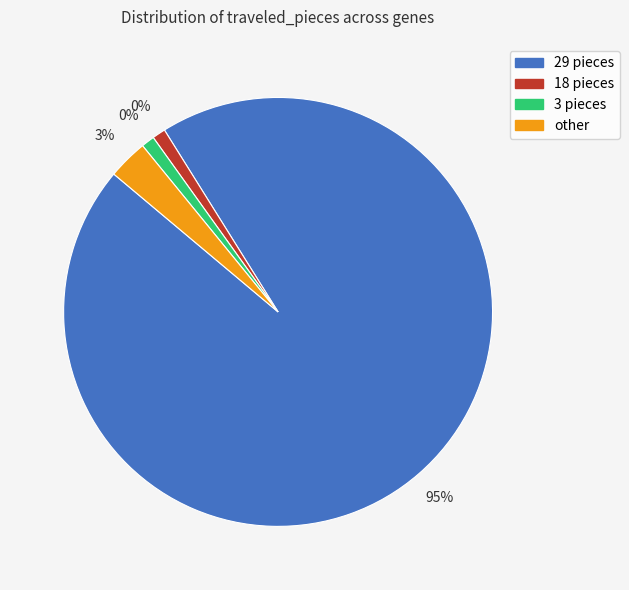

How many segments does this pie chart have?

4